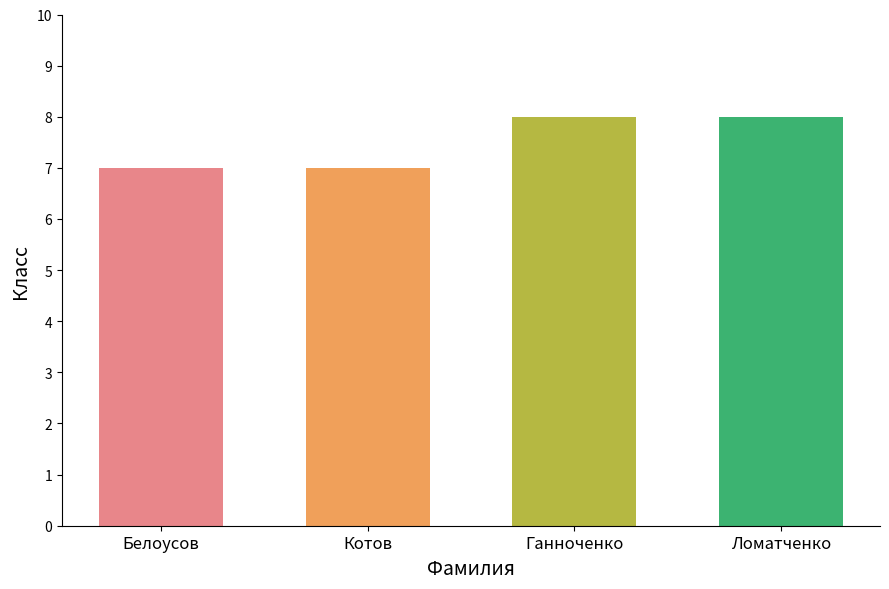

How many bars are there in total?

4